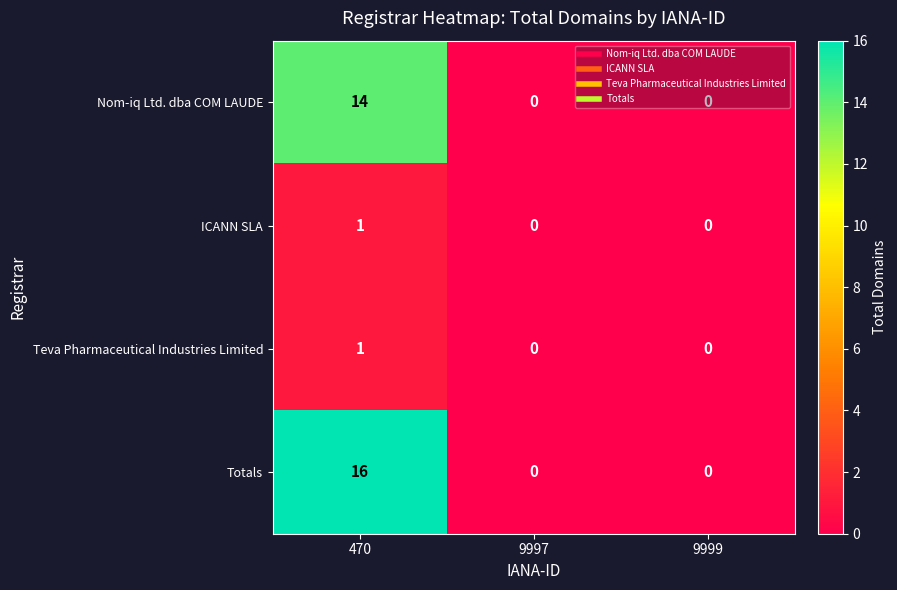

What is the average value of the Totals series?

5